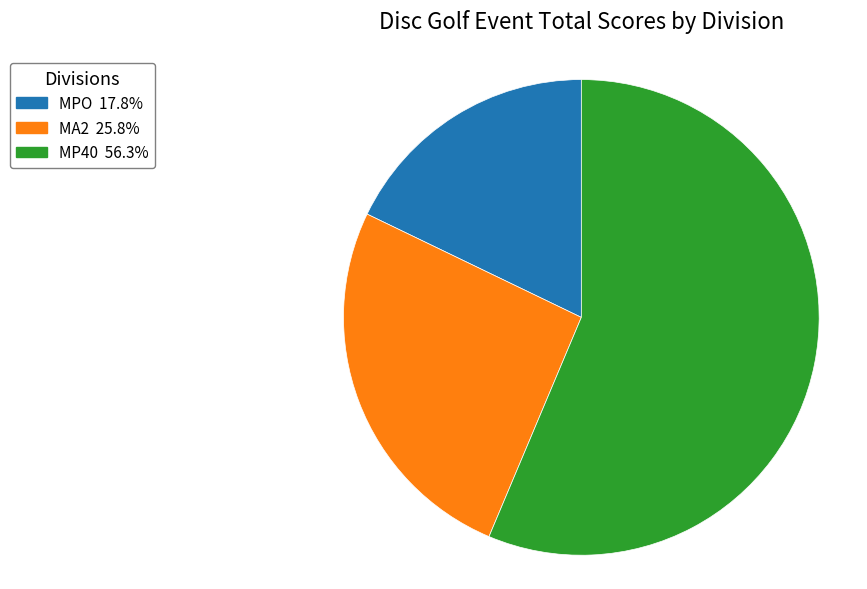

Is there a majority slice in this chart?

Yes